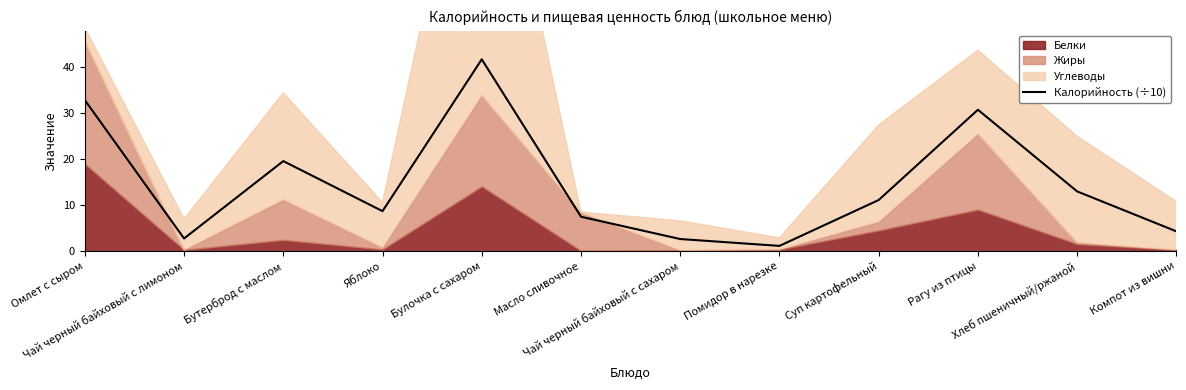

Where is the data nearest to the value 21?

Бутерброд с маслом